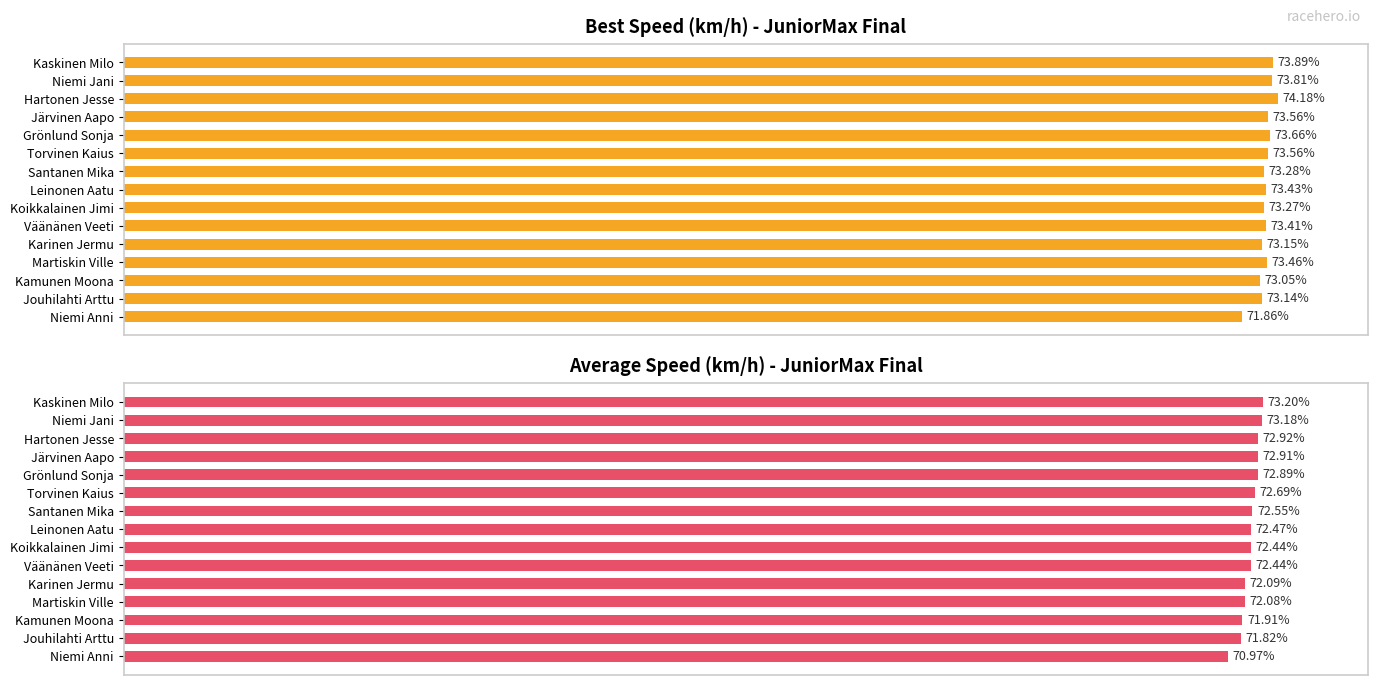

Count the number of categories in the chart.

15